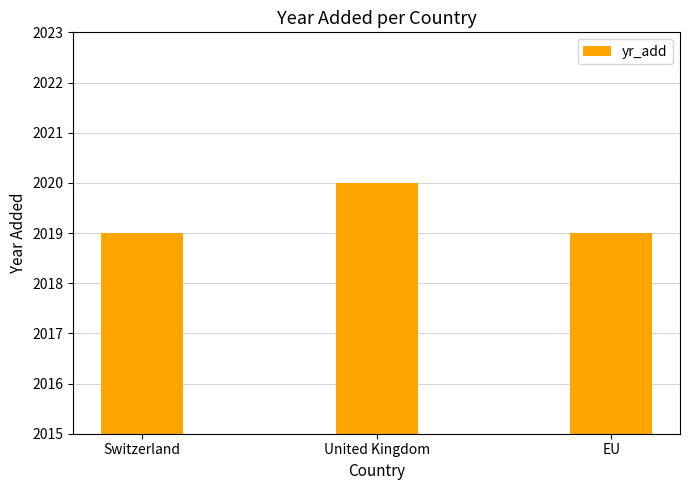

Read the value at EU.

2019